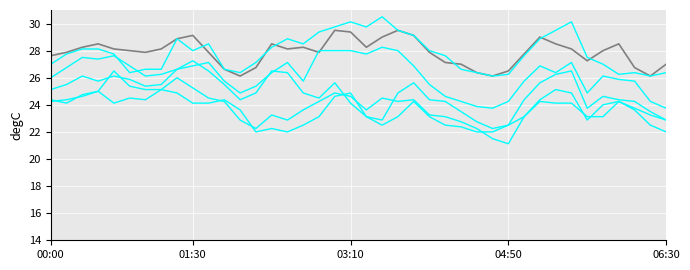

True or false: 3.524 has a value of 41.4 at 05:20.

False